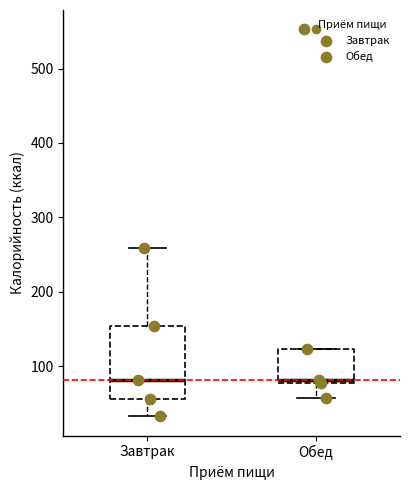

Reading left to right, read every box against the y-axis: the position of its median line, the range the box covers, and the ends of its whiskers. The values are not printed on the chart, so give them approximately, as read against the axis.

Завтрак: median 80, box 60 to 150, whiskers 30 to 260
Обед: median 80 (just above the box's lower edge), box 80 to 120, whiskers 60 to 120